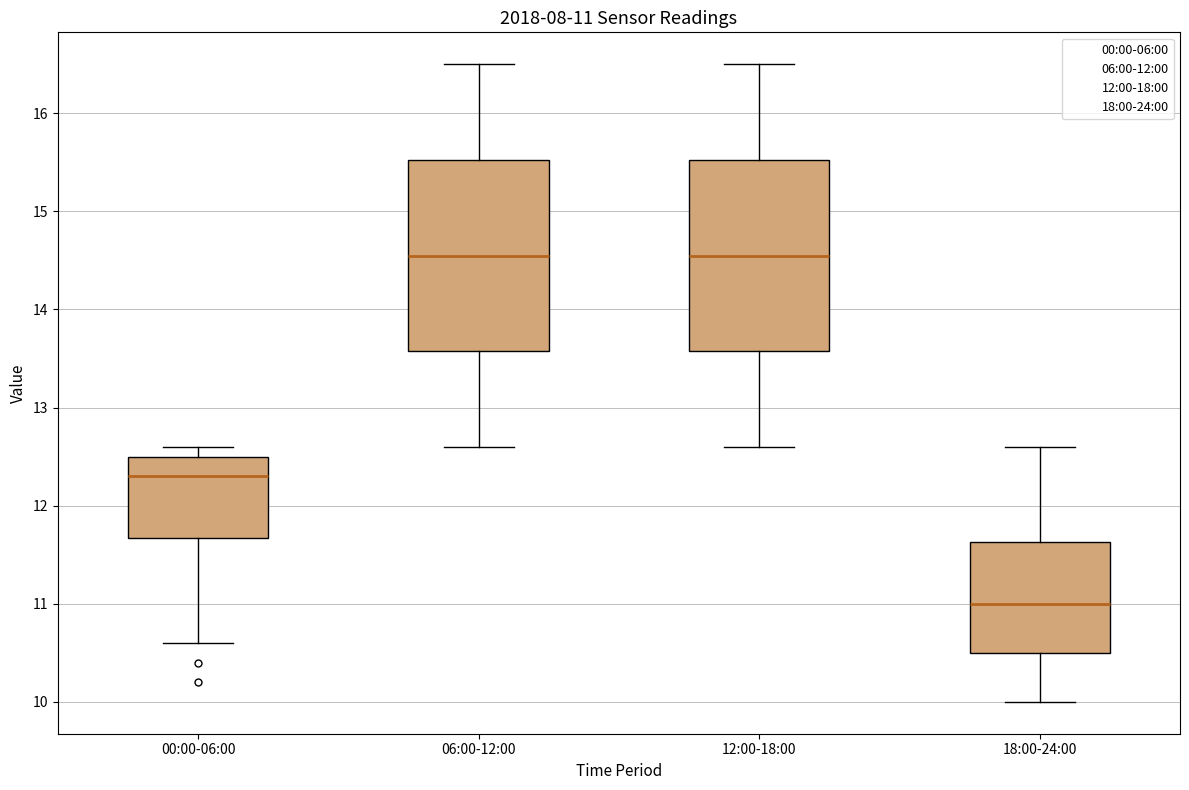

Which box's median line is the lowest?

18:00-24:00